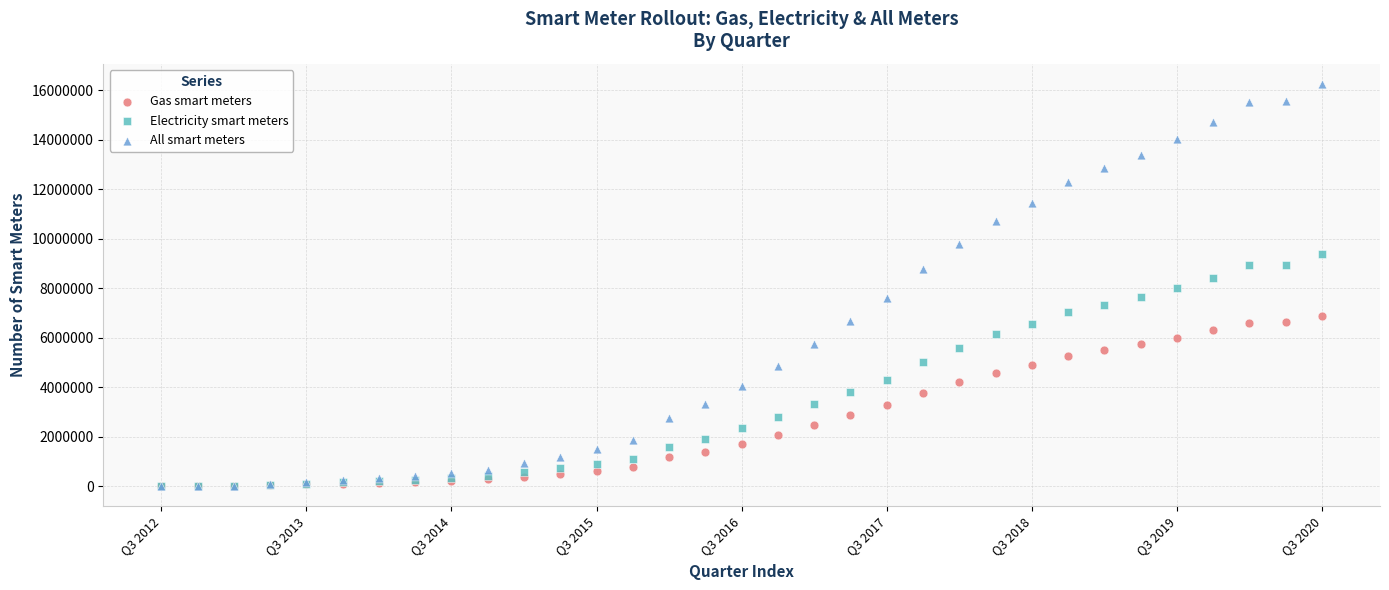

What are all the series names shown in the legend?

Gas smart meters, Electricity smart meters, All smart meters